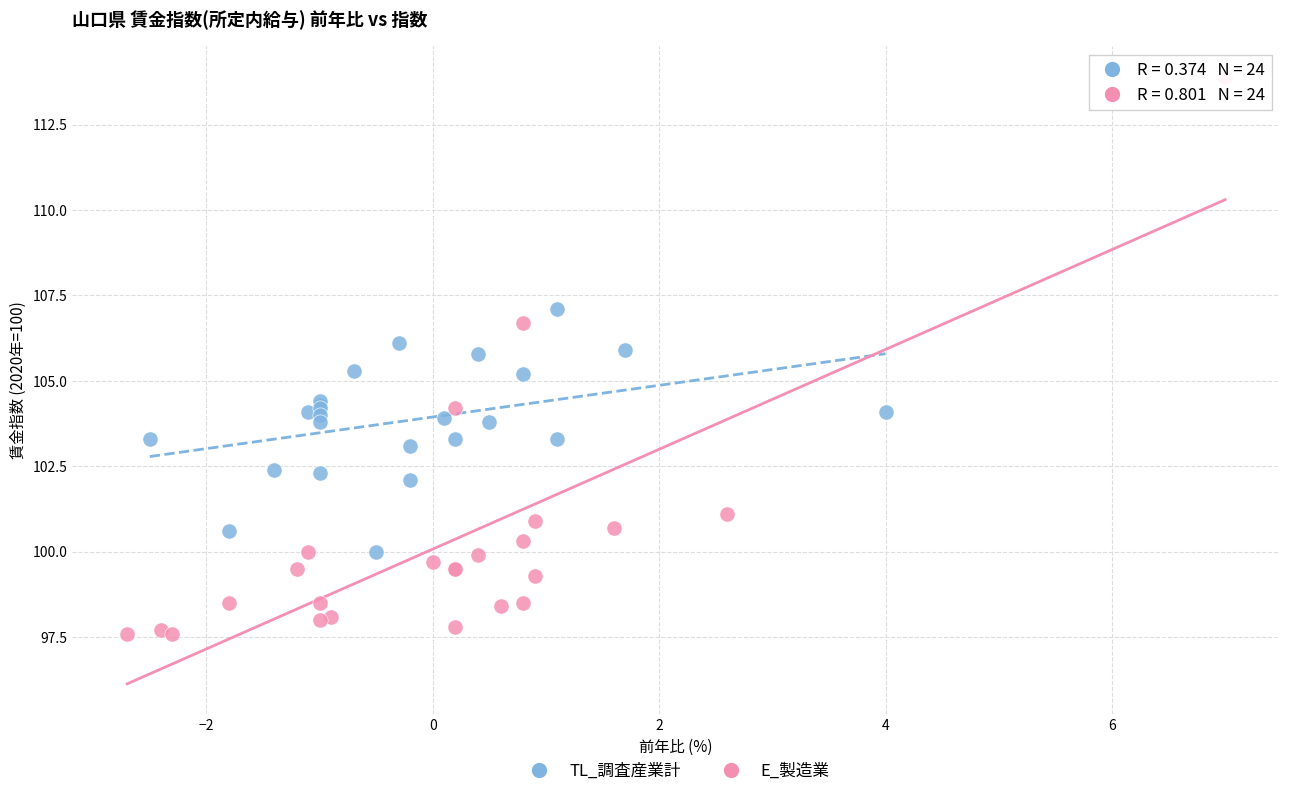

Which series has the largest Y range (max minus min)?

E_製造業